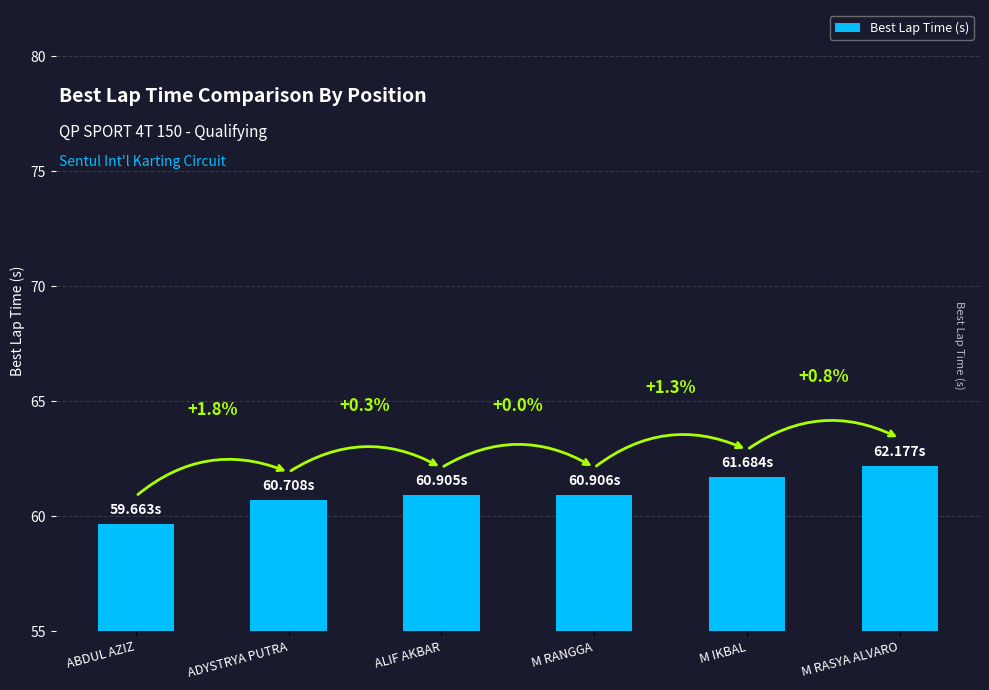

How many bars are there in total?

6